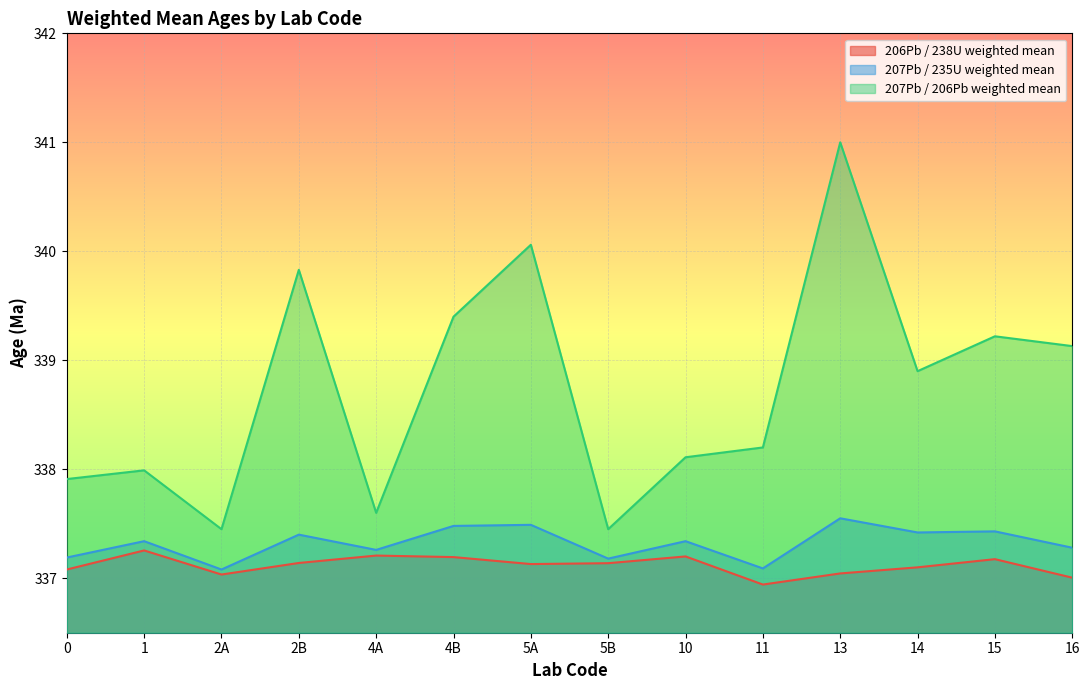

Reading right to left, what are all the values shown in this chart?

206Pb / 238U weighted mean: 337.0	337.2	337.1	337.0	336.9	337.2	337.1	337.1	337.2	337.2	337.1	337.0	337.3	337.1
207Pb / 235U weighted mean: 337.3	337.4	337.4	337.6	337.1	337.3	337.2	337.5	337.5	337.3	337.4	337.1	337.3	337.2
207Pb / 206Pb weighted mean: 339.1	339.2	338.9	341.0	338.2	338.1	337.4	340.1	339.4	337.6	339.8	337.4	338.0	337.9